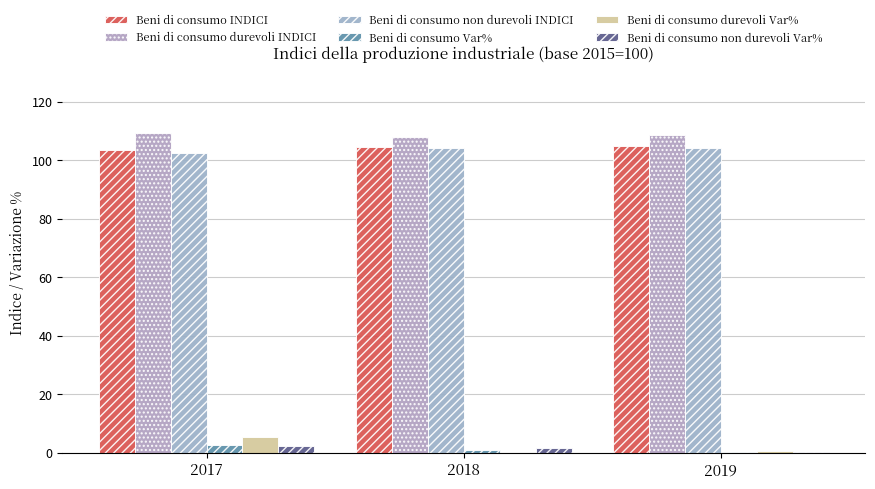

Reading left to right, extract all data points from this chart.

Beni di consumo INDICI: 103.6	104.7	105.0
Beni di consumo durevoli INDICI: 109.4	108.0	108.8
Beni di consumo non durevoli INDICI: 102.5	104.1	104.3
Beni di consumo Var%: 2.8	1.1	0.3
Beni di consumo durevoli Var%: 5.5	-1.3	0.7
Beni di consumo non durevoli Var%: 2.3	1.6	0.2